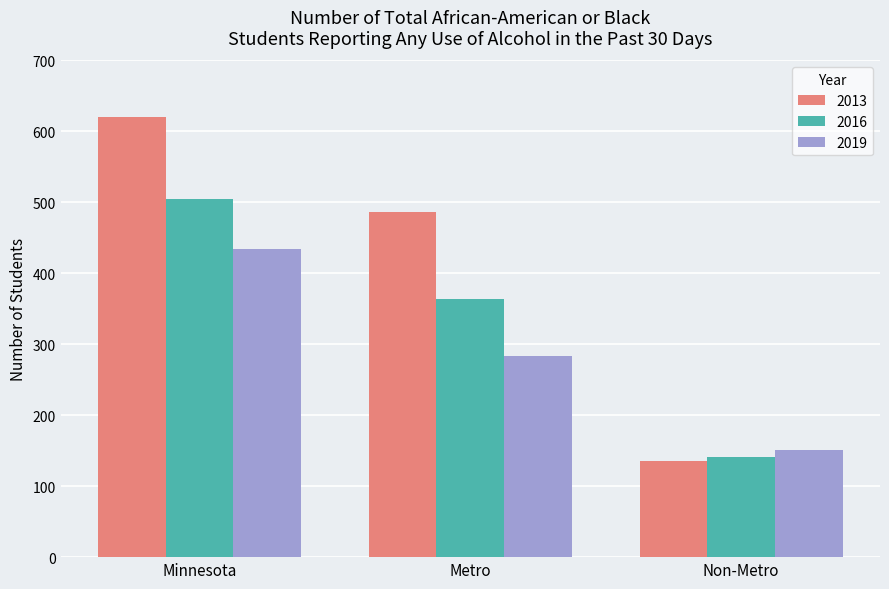

Is it true that 2016 equals 141 at Non-Metro?

True